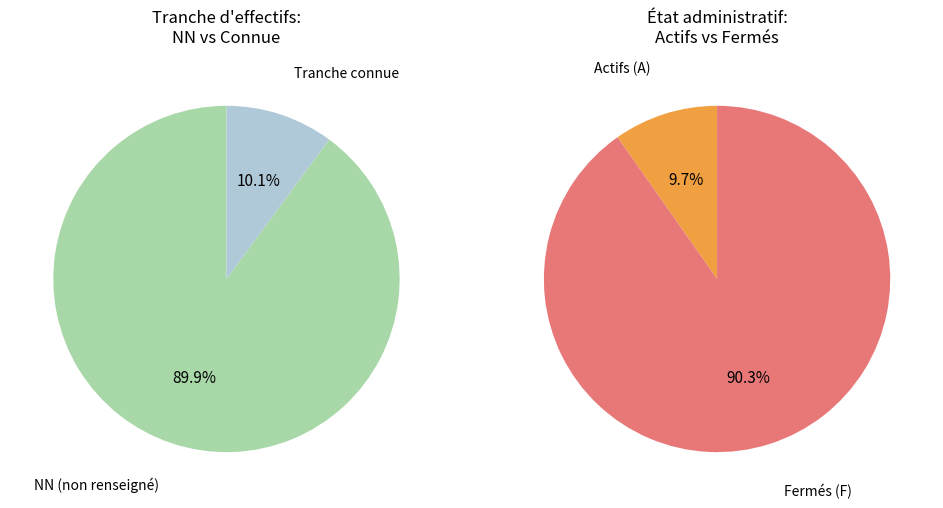

Which slice is the largest?

NN